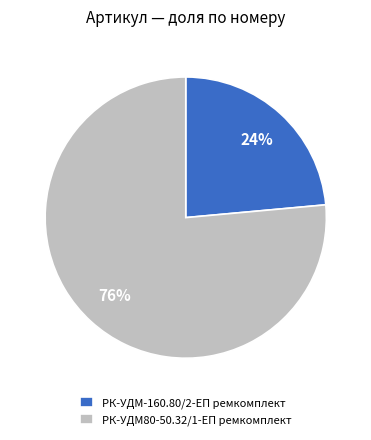

To the nearest percent, what is the combined percentage of РК-УДМ80-50.32/1-ЕП ремкомплект and РК-УДМ-160.80/2-ЕП ремкомплект?

100%